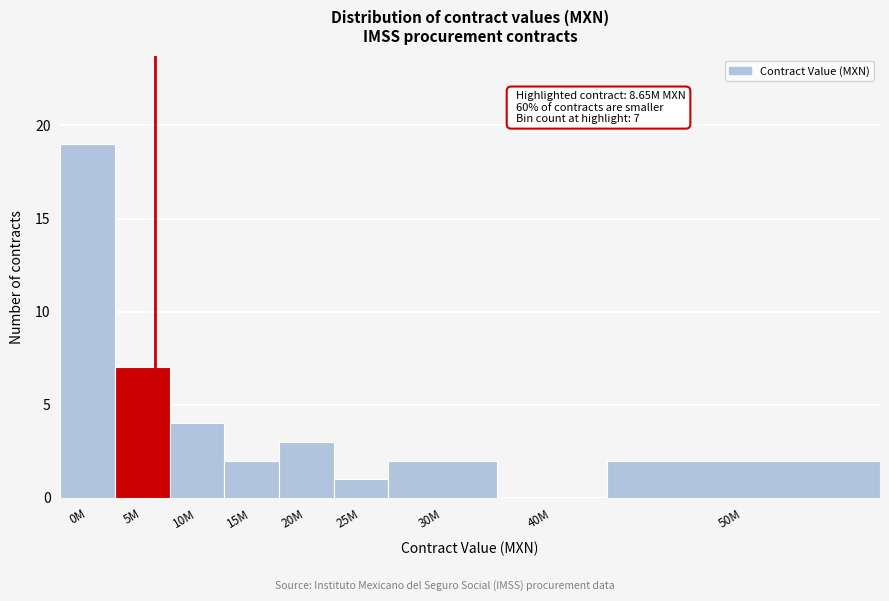

Reading left to right, transcribe all the data shown in this chart.

0M=19	5M=7	10M=4	15M=2	20M=3	25M=1	30M=2	40M=0	50M=2